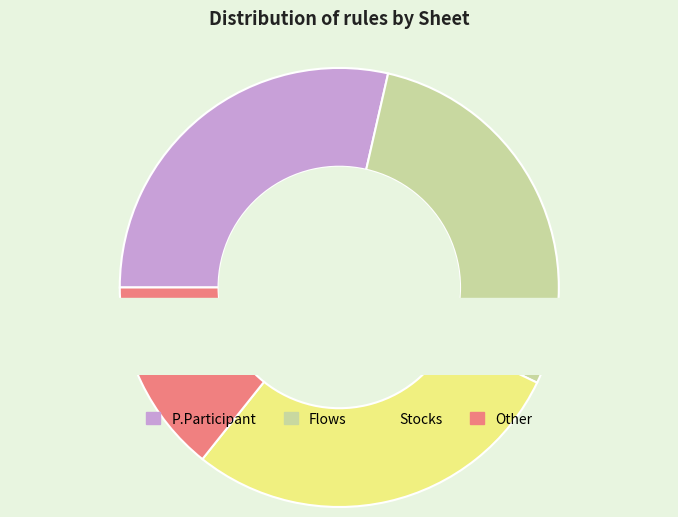

True or false: P.Participant accounts for 29% of the total.

True